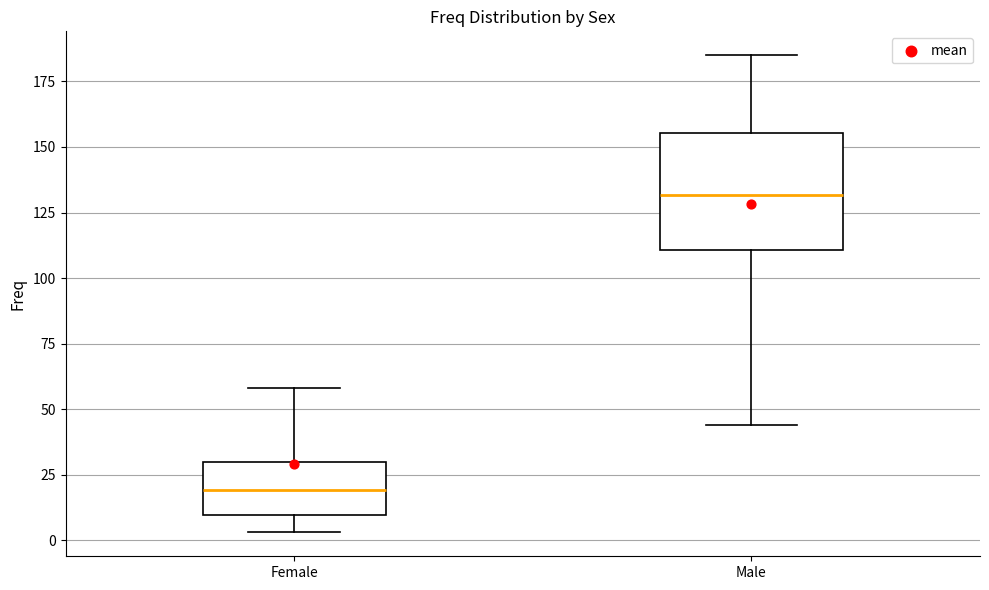

Comparing the boxes themselves (not the whiskers), which one is the tallest?

Male